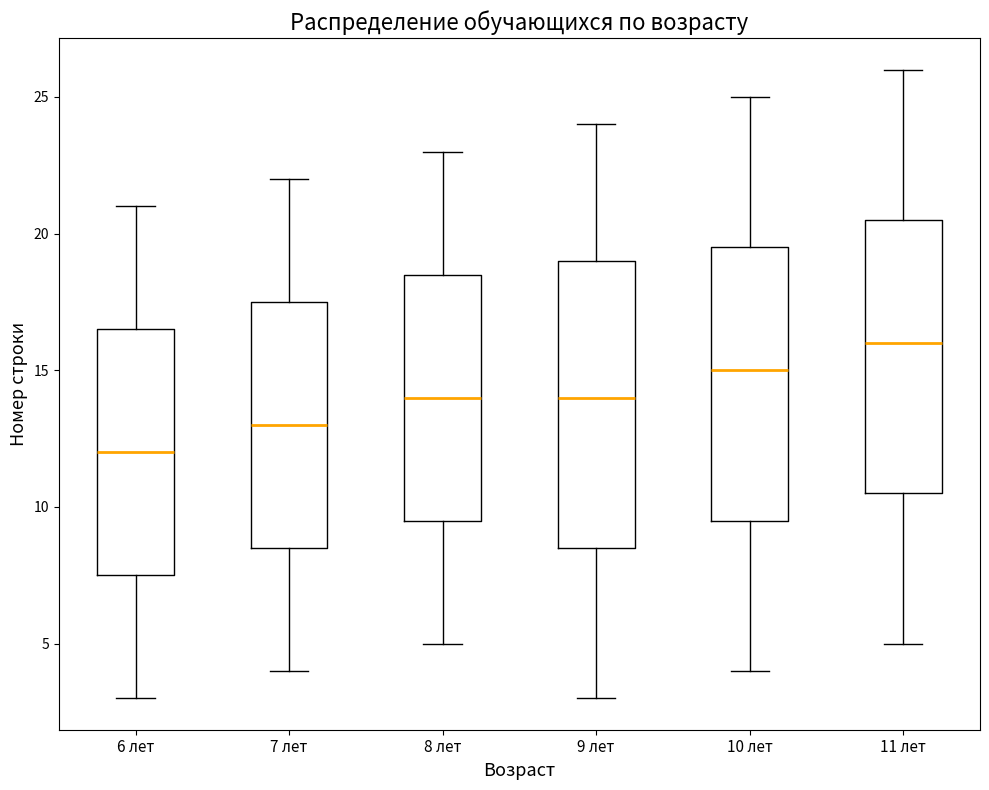

Reading left to right, read every box against the y-axis: the position of its median line, the range the box covers, and the ends of its whiskers. The values are not printed on the chart, so give them approximately, as read against the axis.

6 лет: median 12.0, box 7.5 to 16.5, whiskers 3.0 to 21.0
7 лет: median 13.0, box 8.5 to 17.5, whiskers 4.0 to 22.0
8 лет: median 14.0, box 9.5 to 18.5, whiskers 5.0 to 23.0
9 лет: median 14.0, box 8.5 to 19.0, whiskers 3.0 to 24.0
10 лет: median 15.0, box 9.5 to 19.5, whiskers 4.0 to 25.0
11 лет: median 16.0, box 10.5 to 20.5, whiskers 5.0 to 26.0